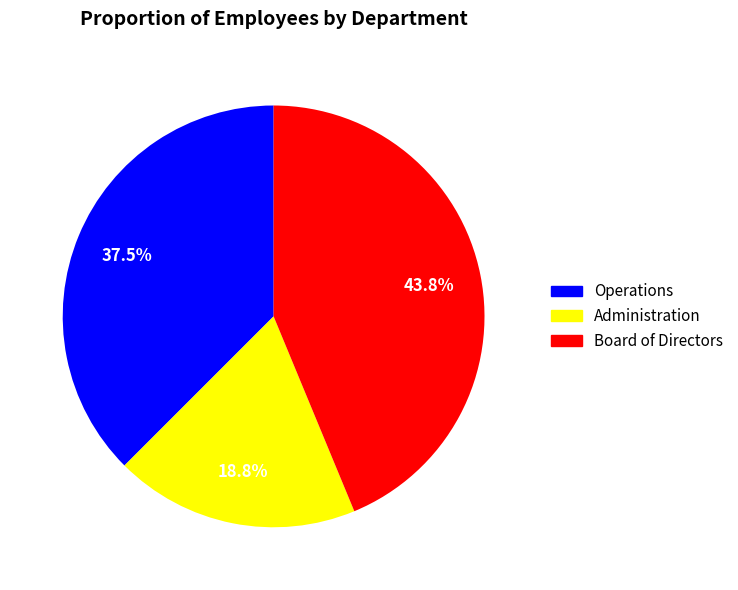

True or false: Administration accounts for 19% of the total.

True